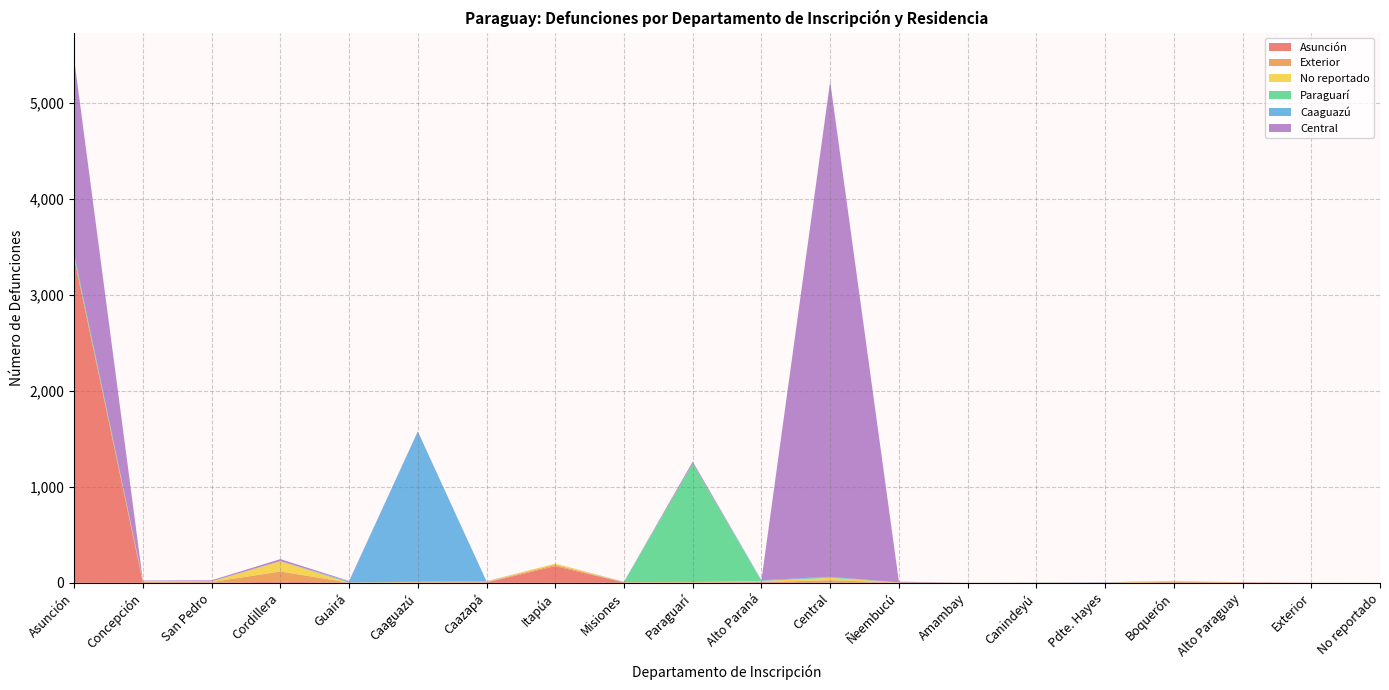

Reading left to right, transcribe all the data shown in this chart.

Asunción: 3381	1	2	11	2	2	3	174	3	2	8	3	2	1	0	1	0	5	1	0
Exterior: 4	9	6	107	0	4	5	13	2	3	0	24	1	0	1	0	10	0	0	0
No reportado: 2	9	6	107	0	4	5	13	2	3	11	24	1	0	1	0	10	0	0	0
Paraguarí: 26	2	1	1	2	1	0	0	2	1235	1	7	0	0	0	1	0	0	0	0
Caaguazú: 10	0	1	0	9	1564	2	0	1	0	7	5	0	0	1	1	0	0	0	0
Central: 2034	3	10	21	6	3	1	0	1	20	0	5160	8	0	1	3	0	1	0	0